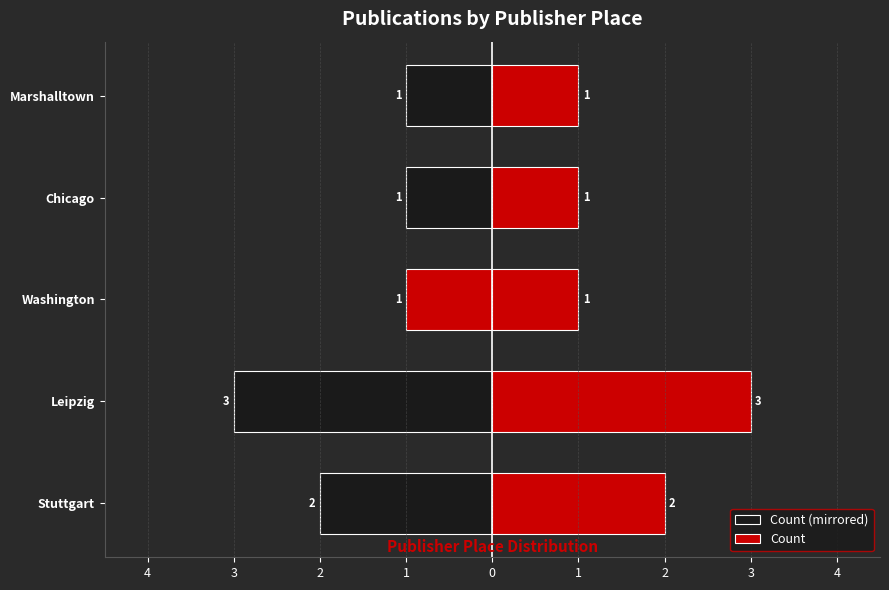

The value of Count (mirrored) at Washington is -1. True or false?

True